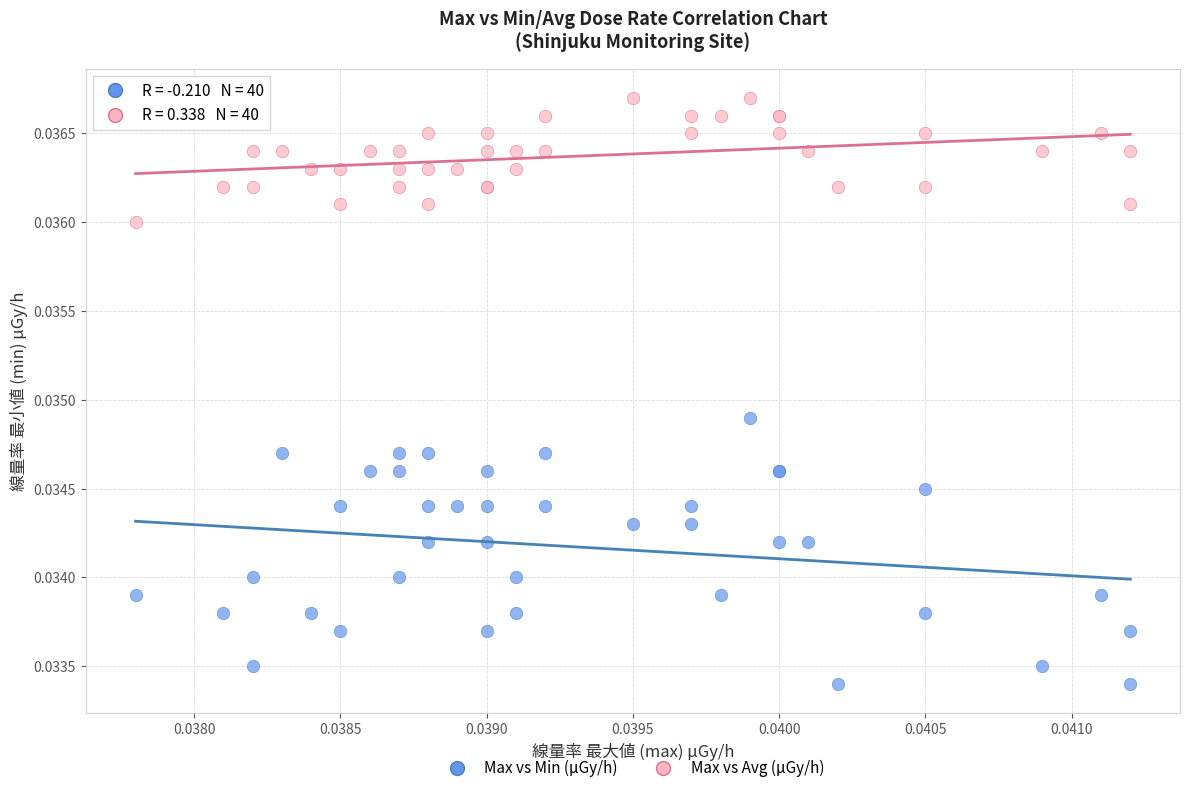

Which series has the widest spread of Y values?

Max vs Min (μGy/h)